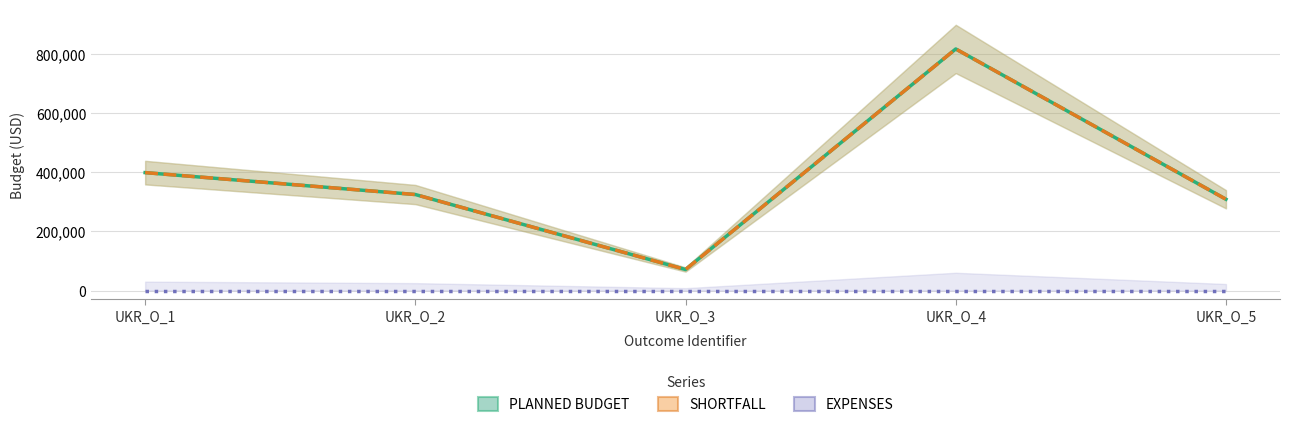

Between UKR_O_3 and UKR_O_1, which is larger?

UKR_O_1